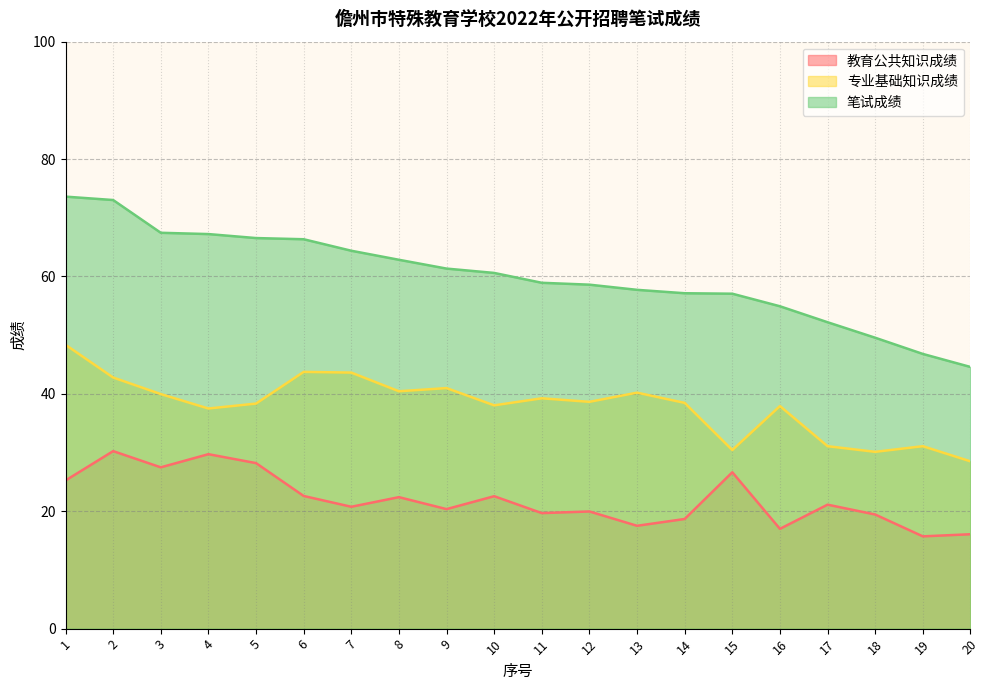

True or false: 笔试成绩 and 专业基础知识成绩 cross at least once.

False